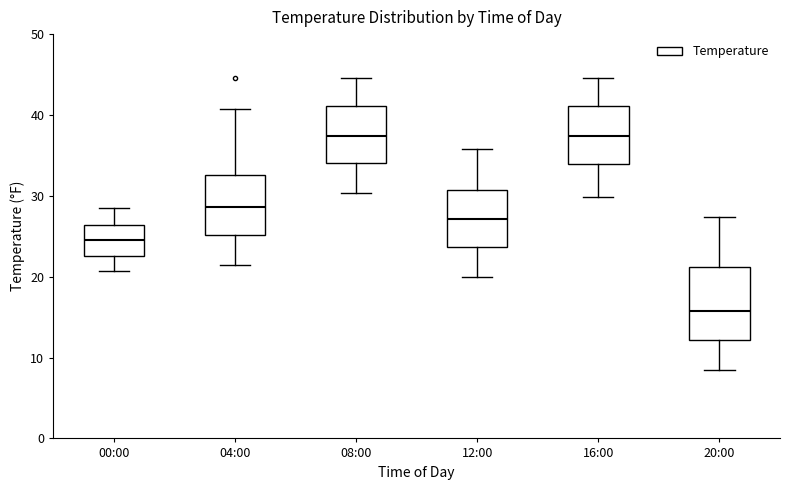

Where does the lower whisker of the box for 04:00 end on the y-axis? The values are not printed on the chart, so give them approximately, as read against the axis.

22